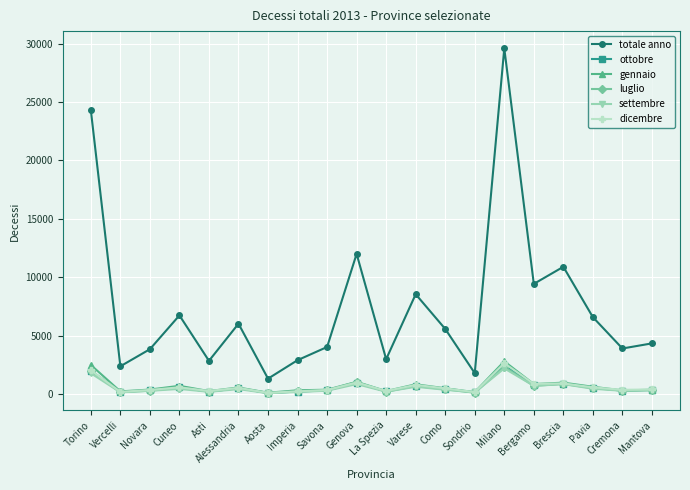

True or false: totale anno and dicembre intersect in this chart.

False